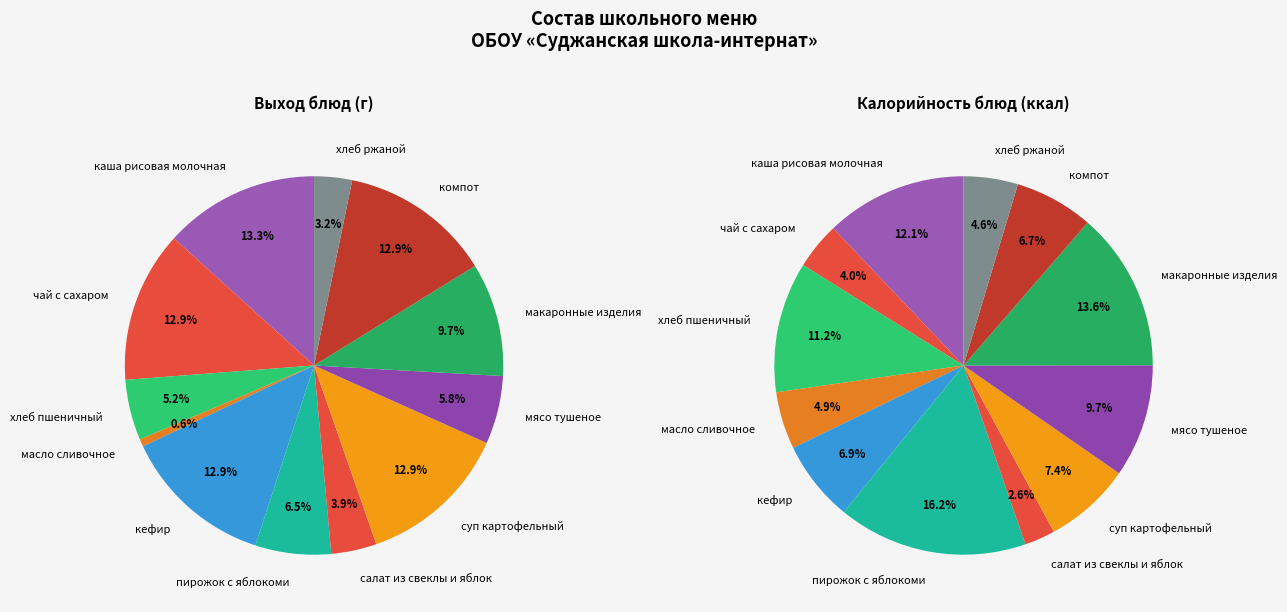

Is the sum of 7 and 5 greater than half?

No